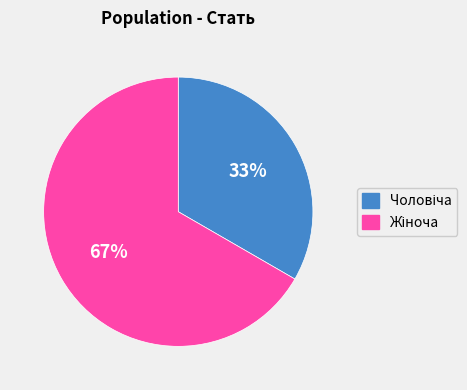

To the nearest percent, what is the average slice percentage?

50%